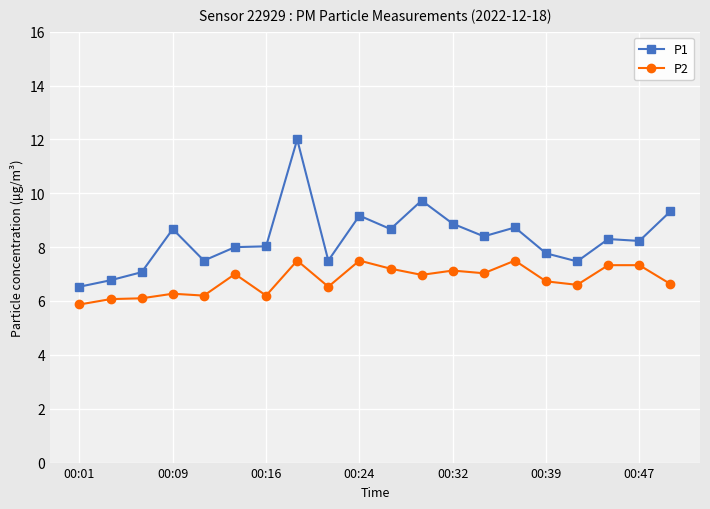

What is the lowest value of the P1 series?

6.5